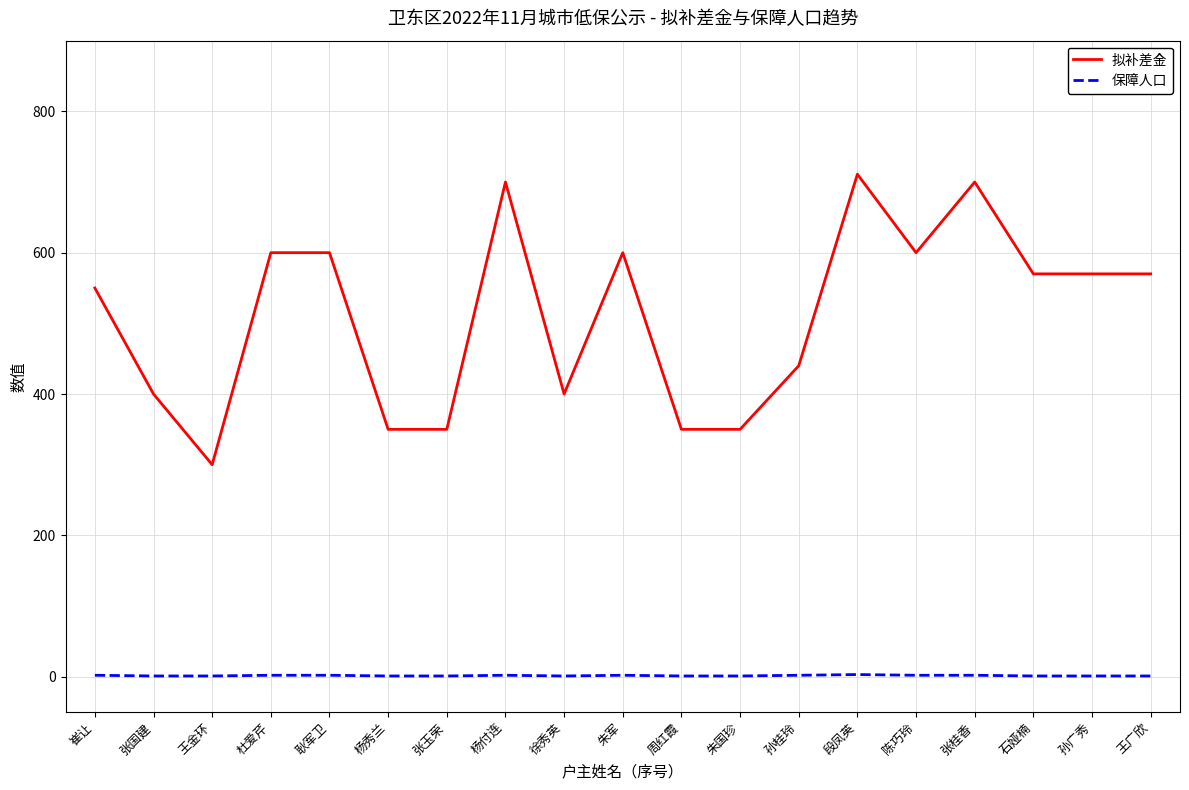

What is the lowest value of the 拟补差金 series?

300